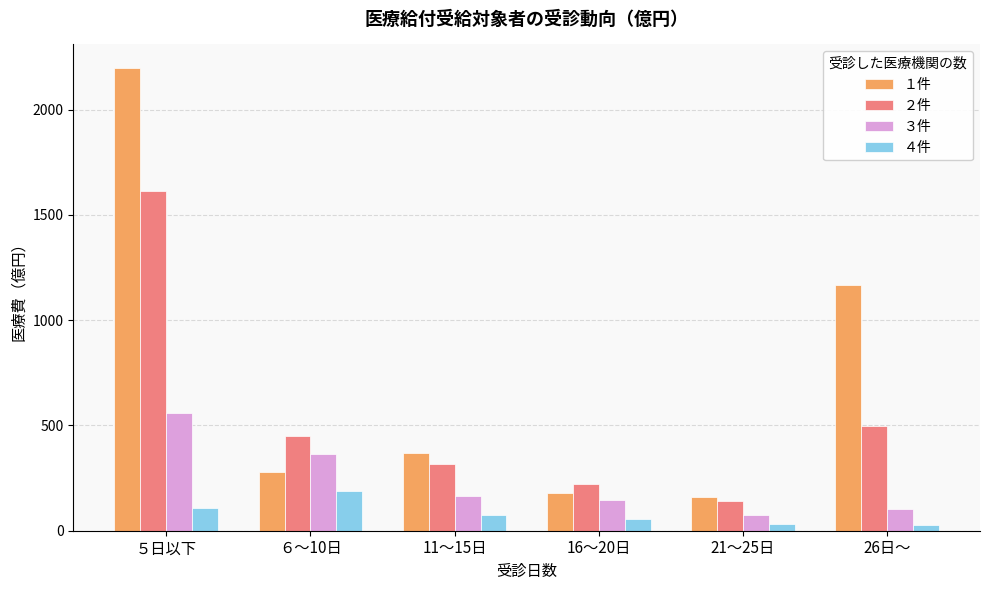

What is the total value across all series at ６～10日?

1281.4